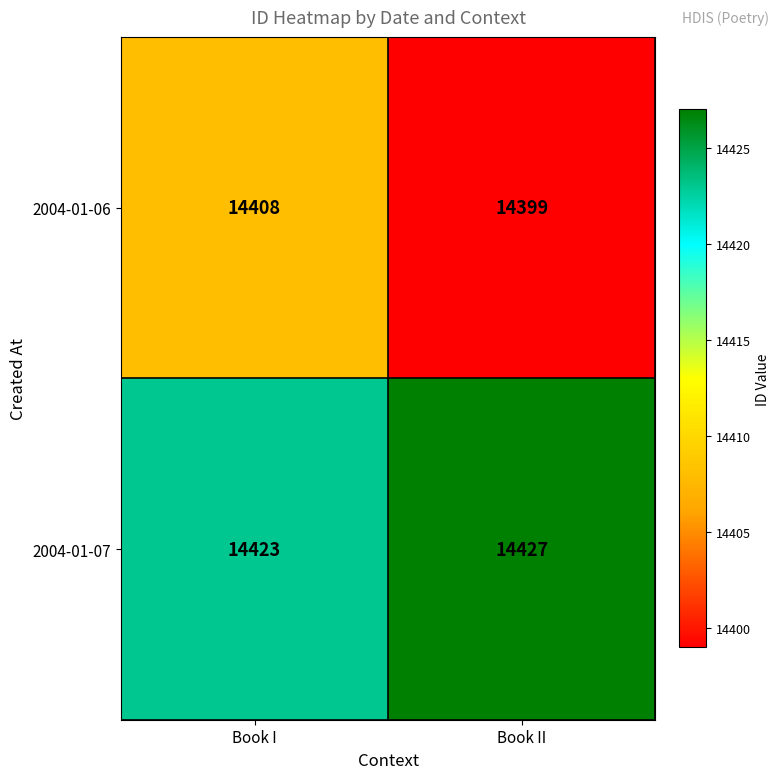

What is the total value across all series at Book II?

28826